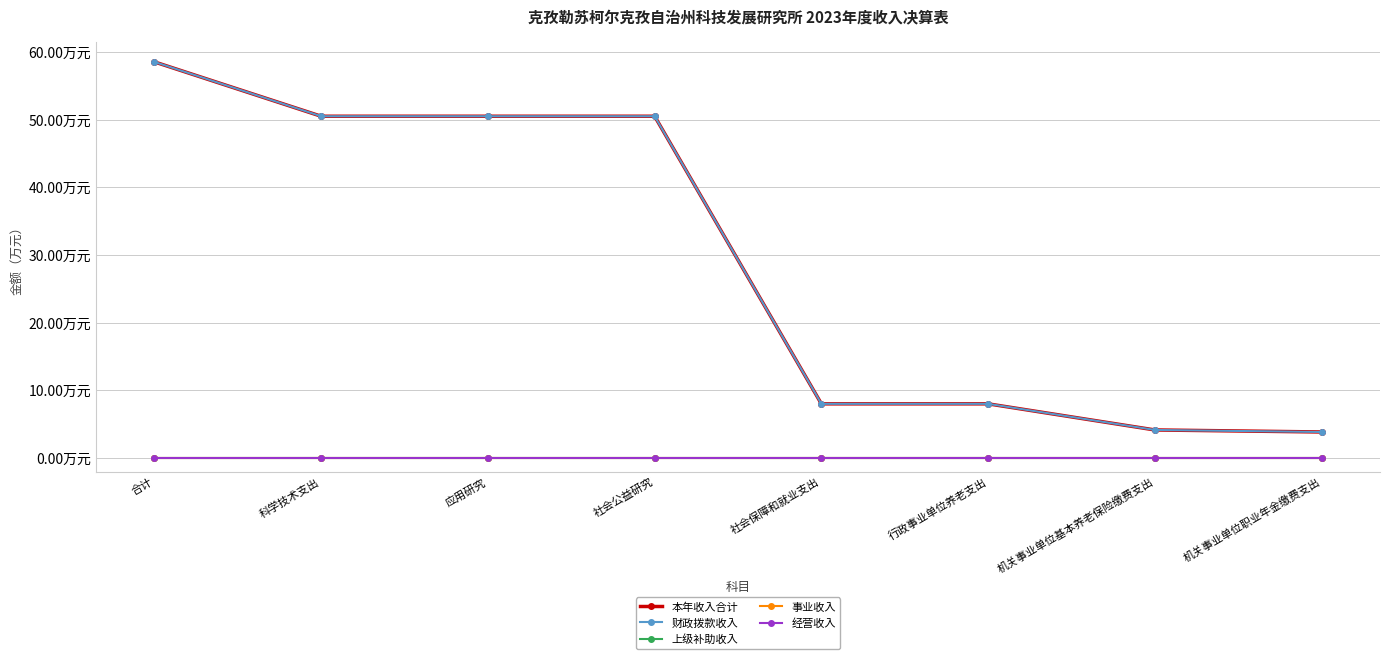

Reading right to left, list all the values displayed in this chart.

本年收入合计: 3.9	4.2	8.0	8.0	50.5	50.5	50.5	58.5
财政拨款收入: 3.9	4.2	8.0	8.0	50.5	50.5	50.5	58.5
上级补助收入: 0.0	0.0	0.0	0.0	0.0	0.0	0.0	0.0
事业收入: 0.0	0.0	0.0	0.0	0.0	0.0	0.0	0.0
经营收入: 0.0	0.0	0.0	0.0	0.0	0.0	0.0	0.0